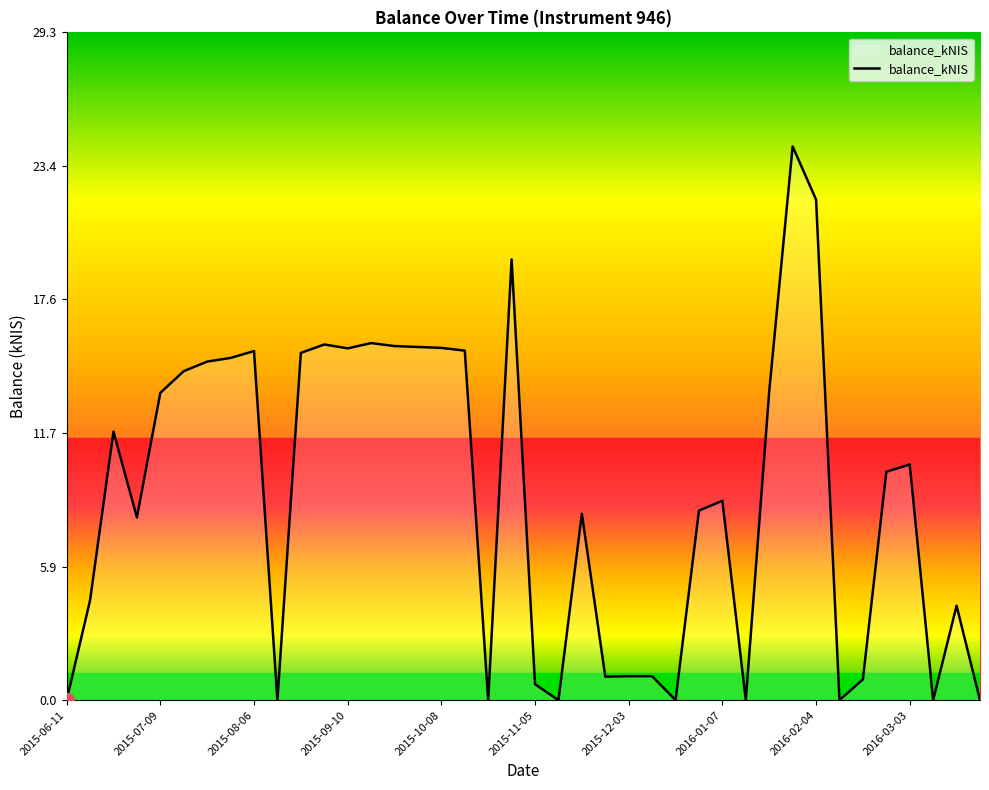

What is the difference between the maximum and minimum values?

24.3